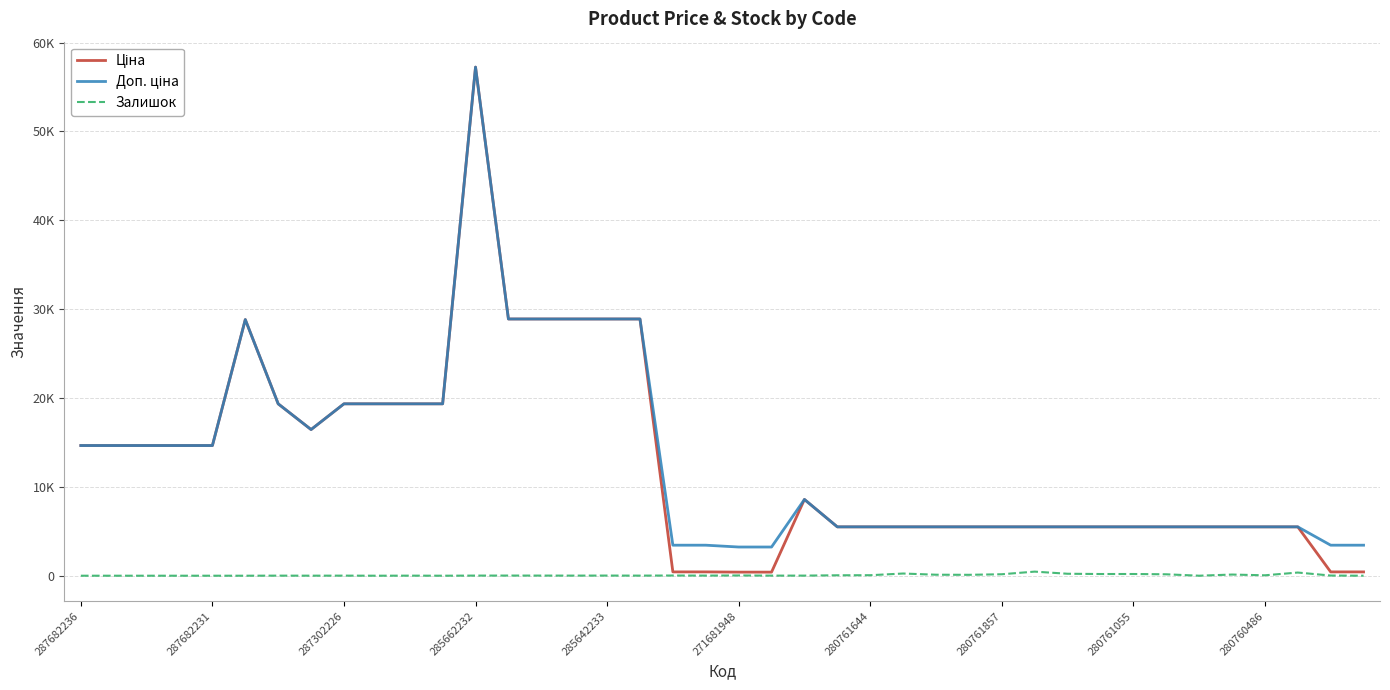

Does the chart display data point markers on the line(s)?

No